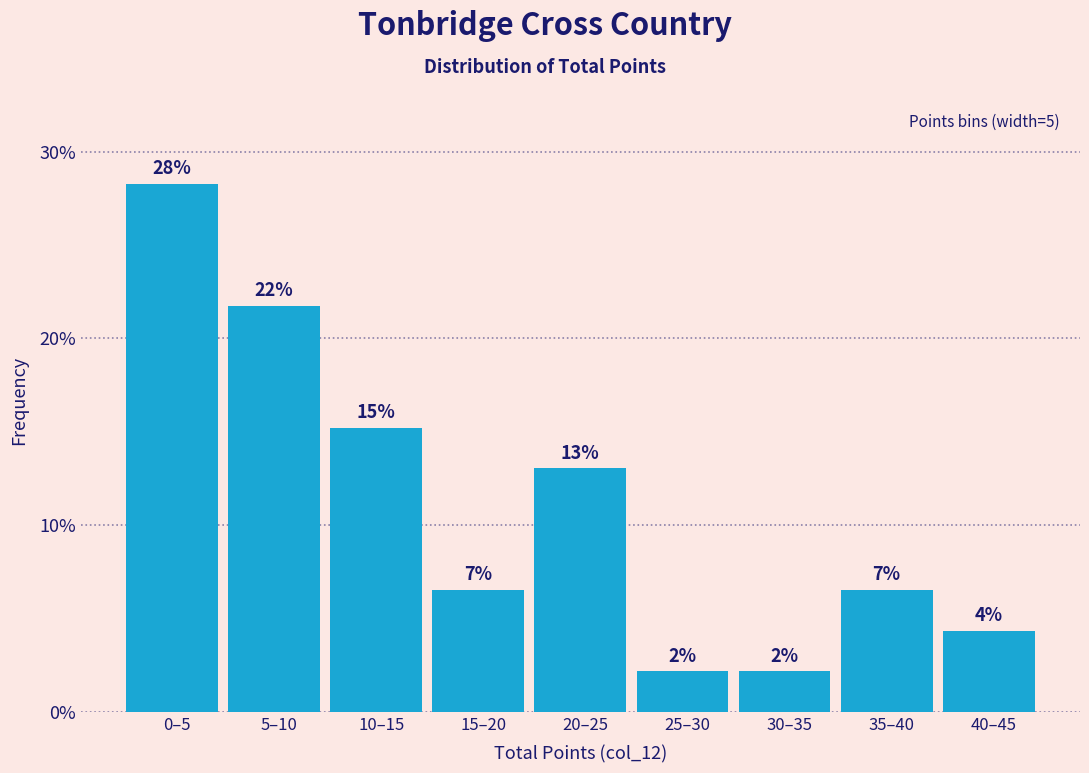

How many bars are there in total?

9